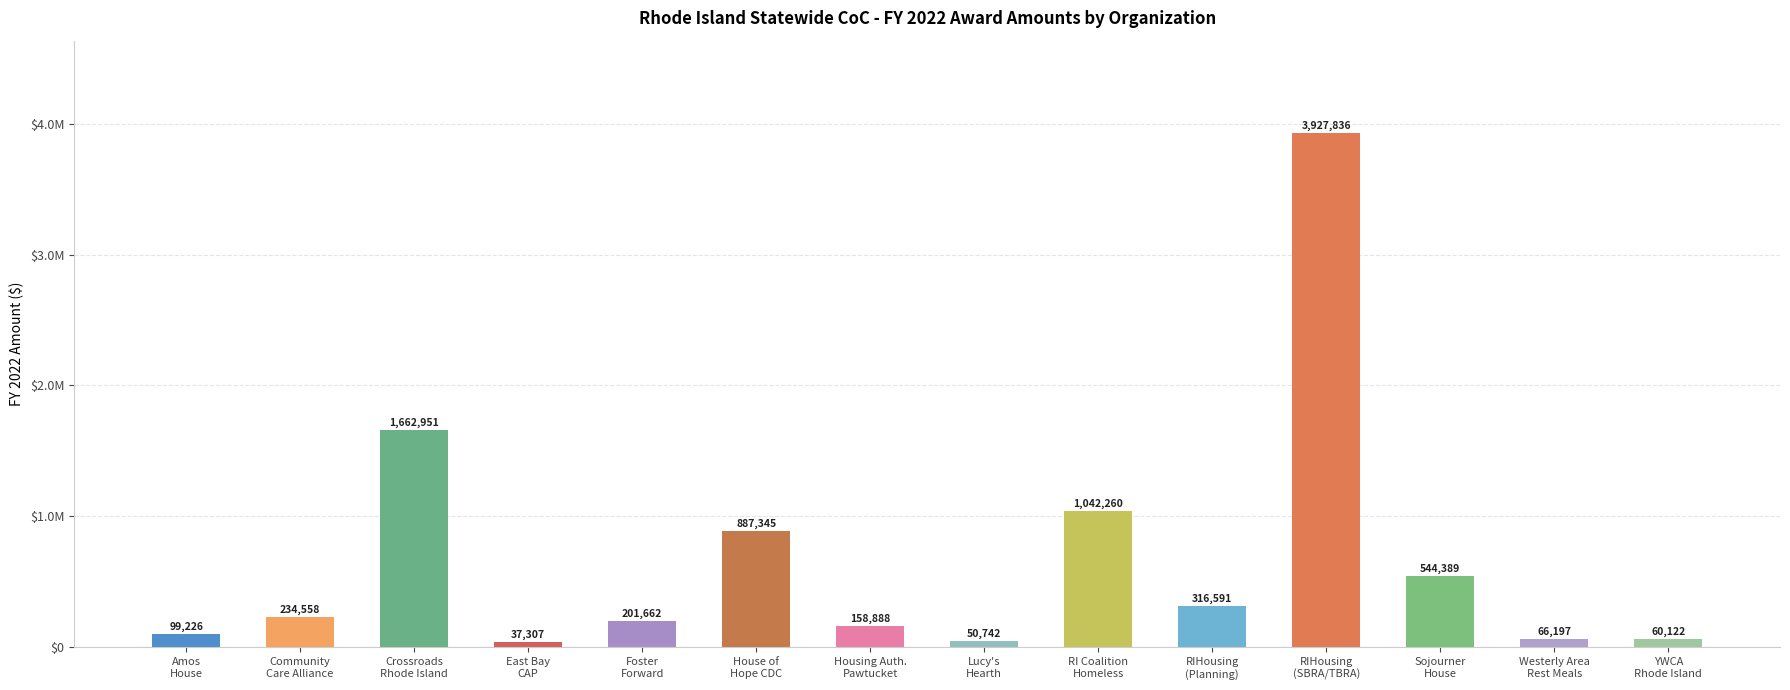

Are the bars grouped side by side (vs. stacked)?

No